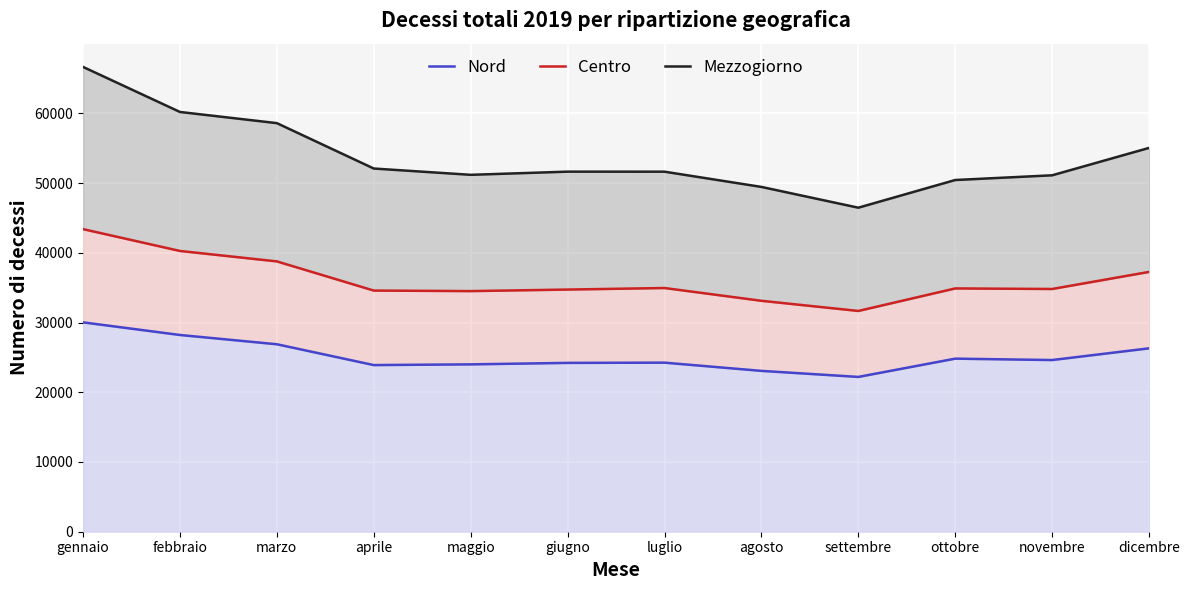

What is the label of the 11th point from the left?

novembre